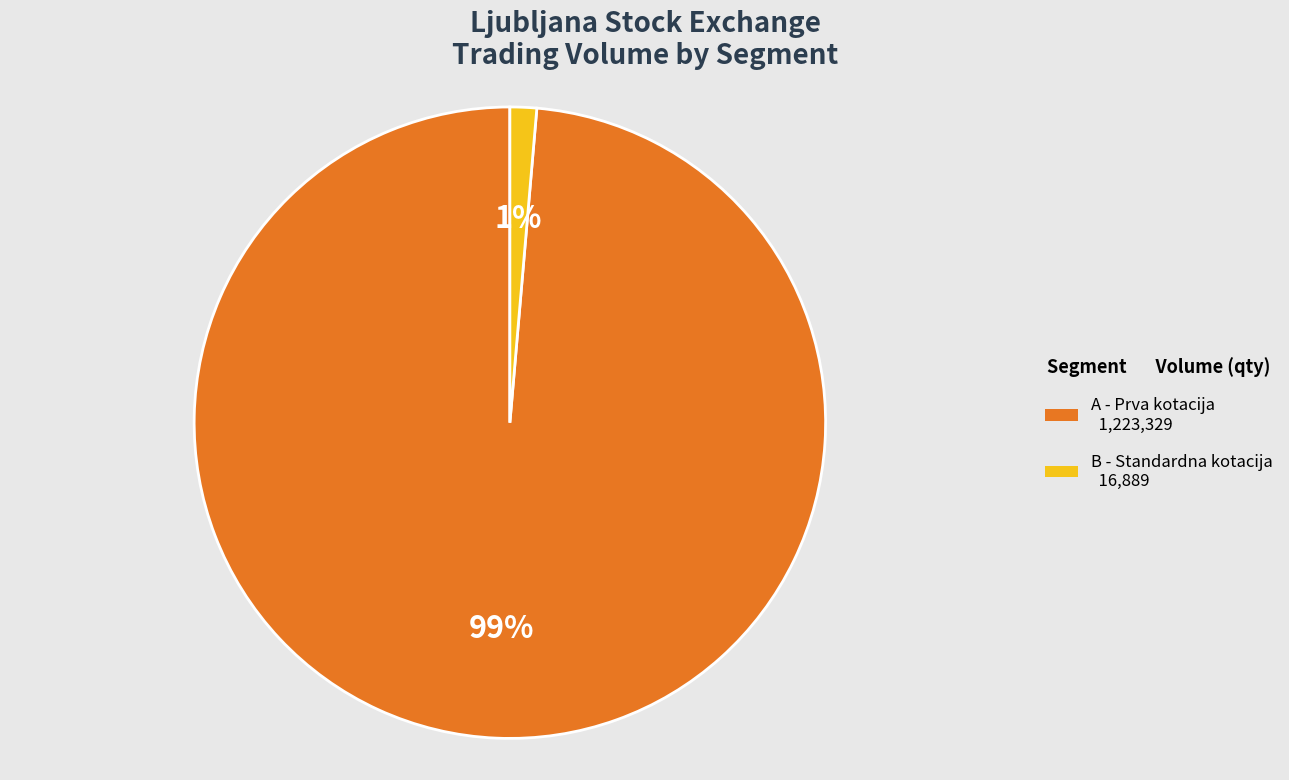

Does any single category account for the majority?

Yes